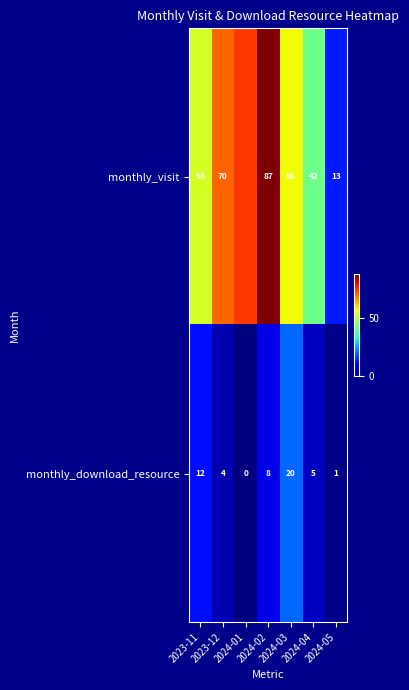

What is the difference between the second highest and minimum values in the monthly_download_resource series?

12